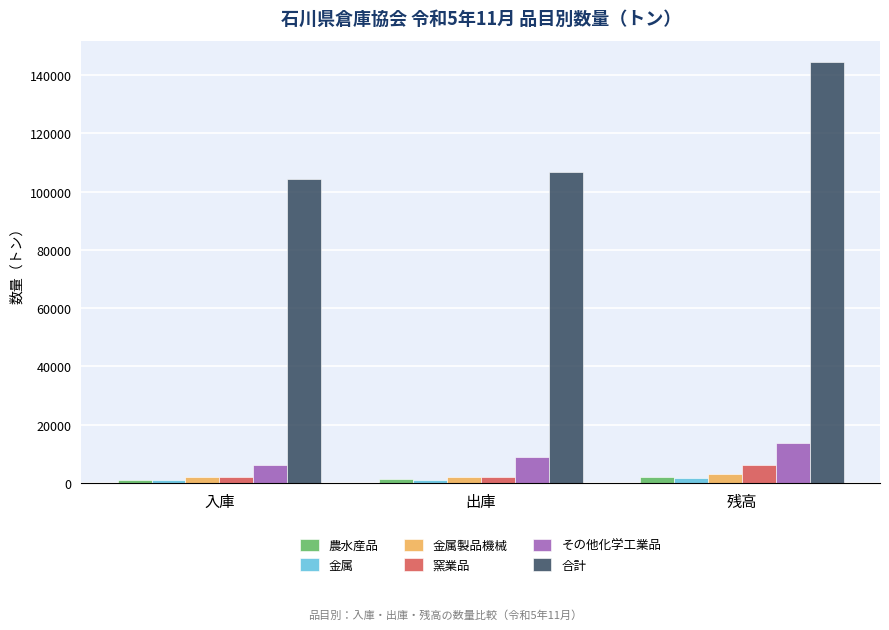

Which series changed the most between 出庫 and 残高?

合計